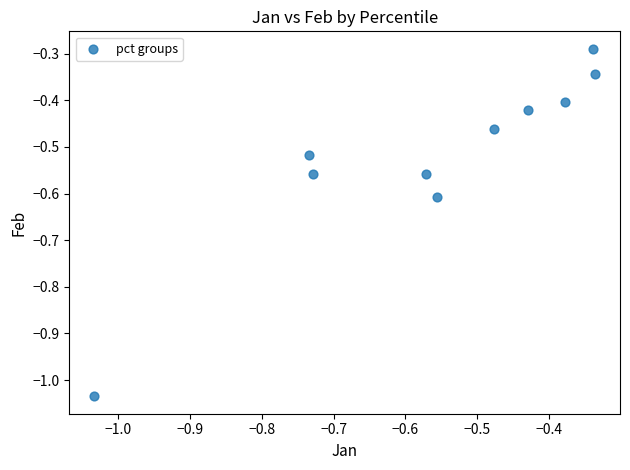

What is the range of X values (max minus min)?

0.7